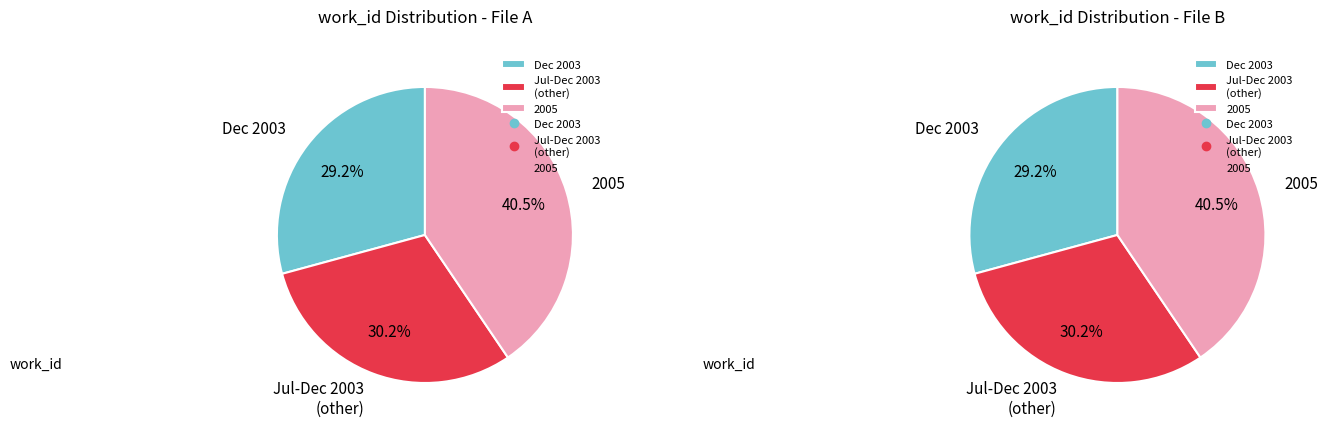

Which slice is the smallest?

2003-12-15